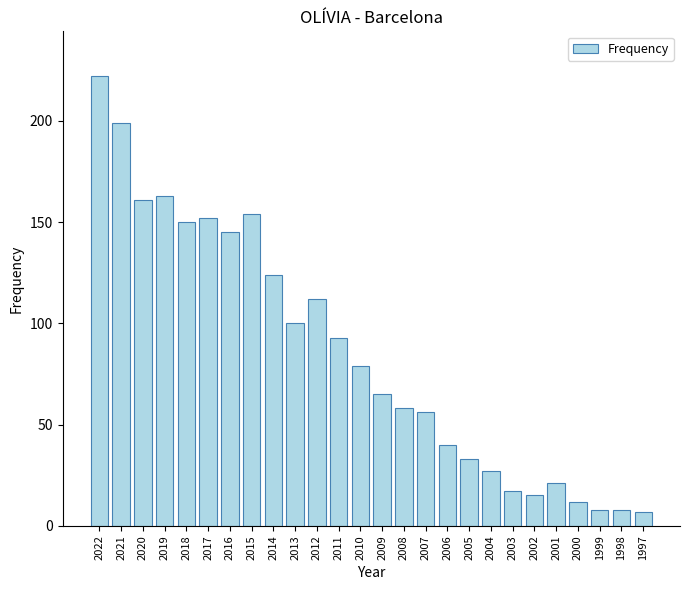

Is it true that the value at 2018 is 259?

False